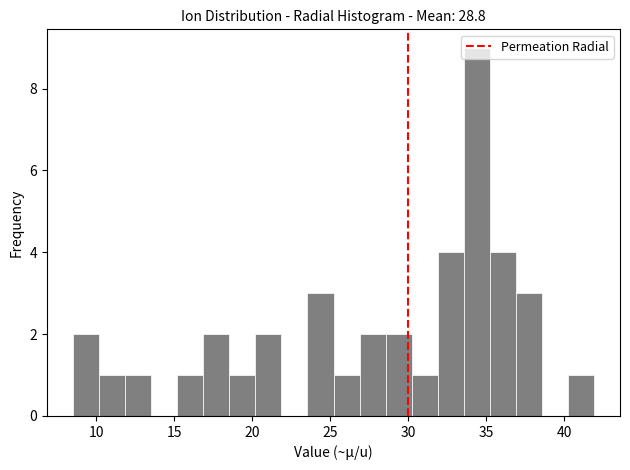

Read against the x-axis, roughly where is the centre of the tallest bar?

34.5